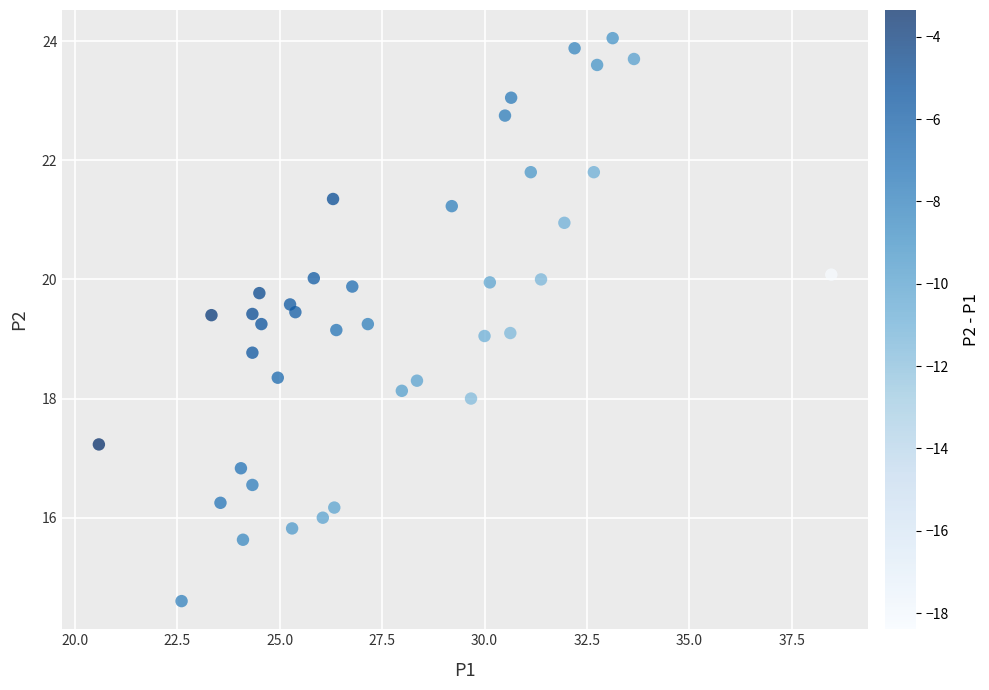

What is the range of X values (max minus min)?

17.9